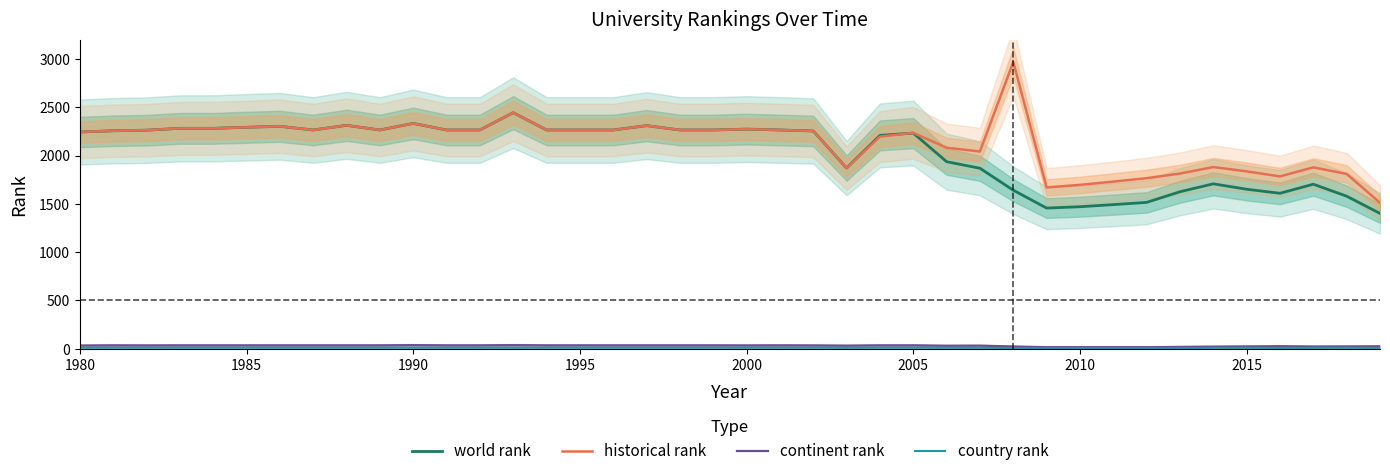

What is the maximum value for historical rank?

2968.0